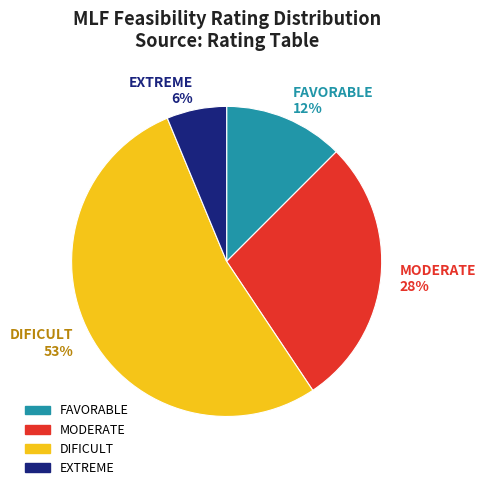

Which category accounts for the majority?

DIFICULT